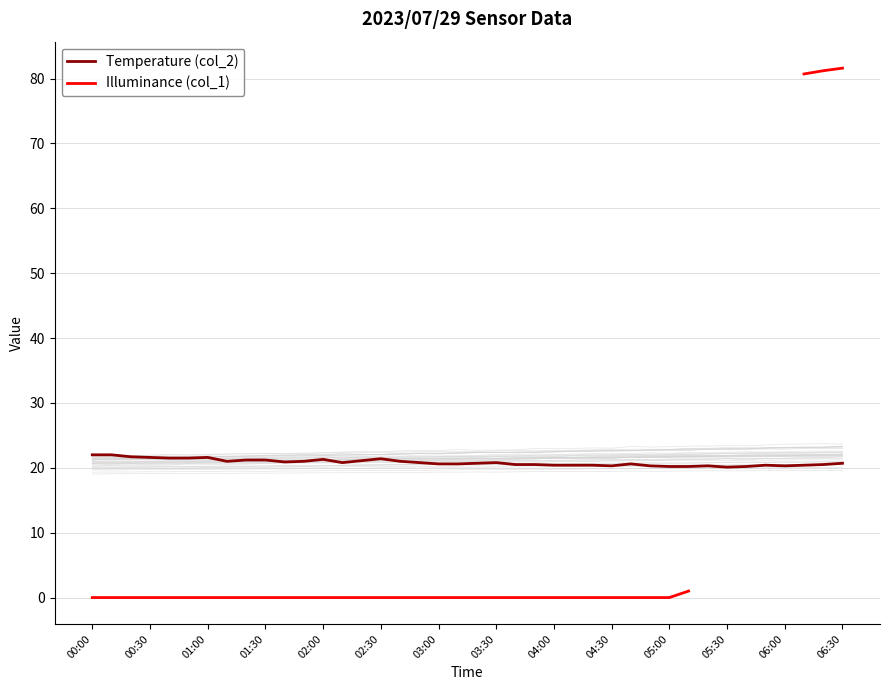

The value of Temperature (col_2) at 04:00 is 12.3. True or false?

False